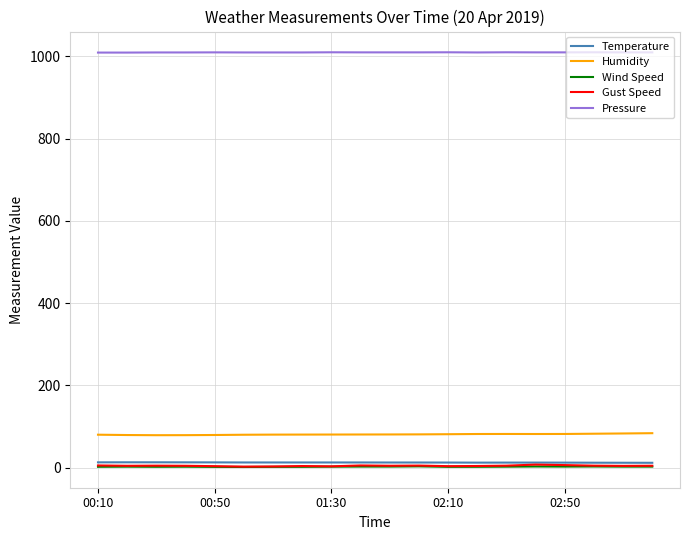

Which series has the largest total across all categories?

Pressure